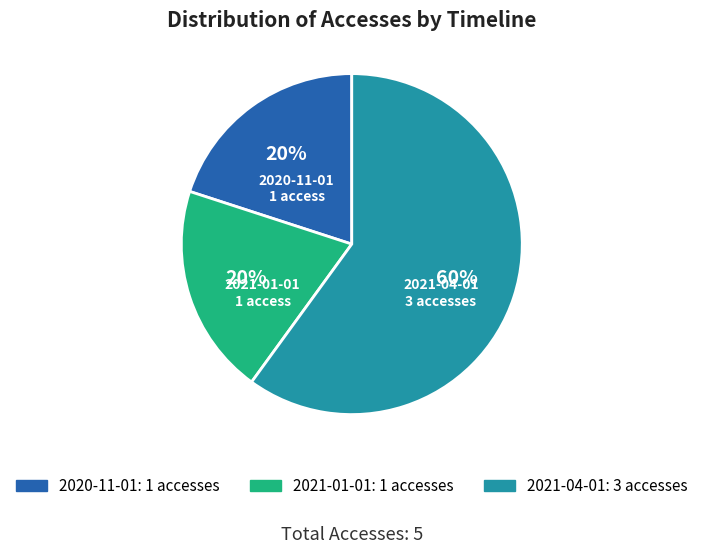

How many segments does this pie chart have?

3